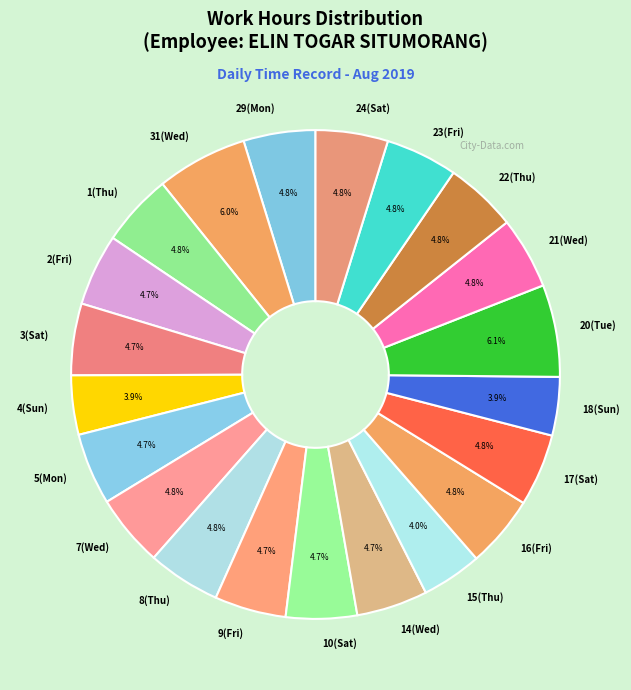

How many segments does this pie chart have?

21